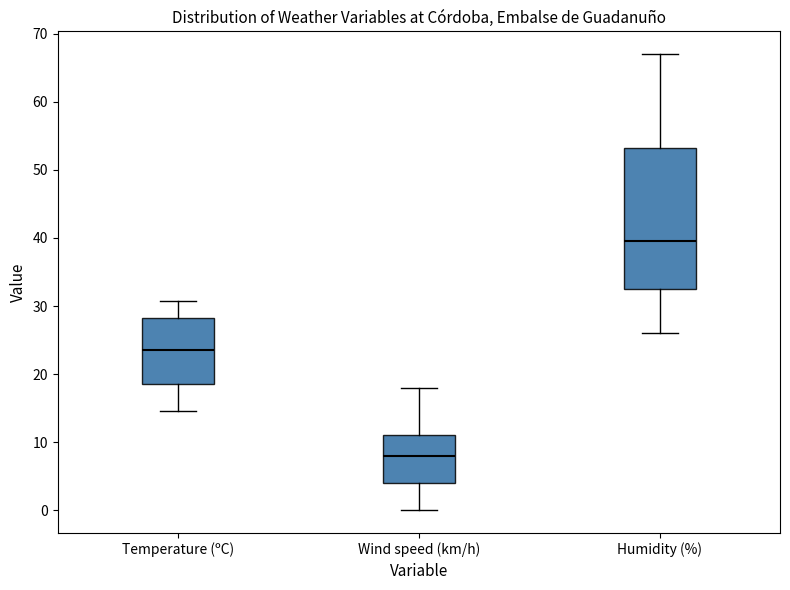

Which box is the tallest, from its lower edge to its upper edge?

Humidity (%)